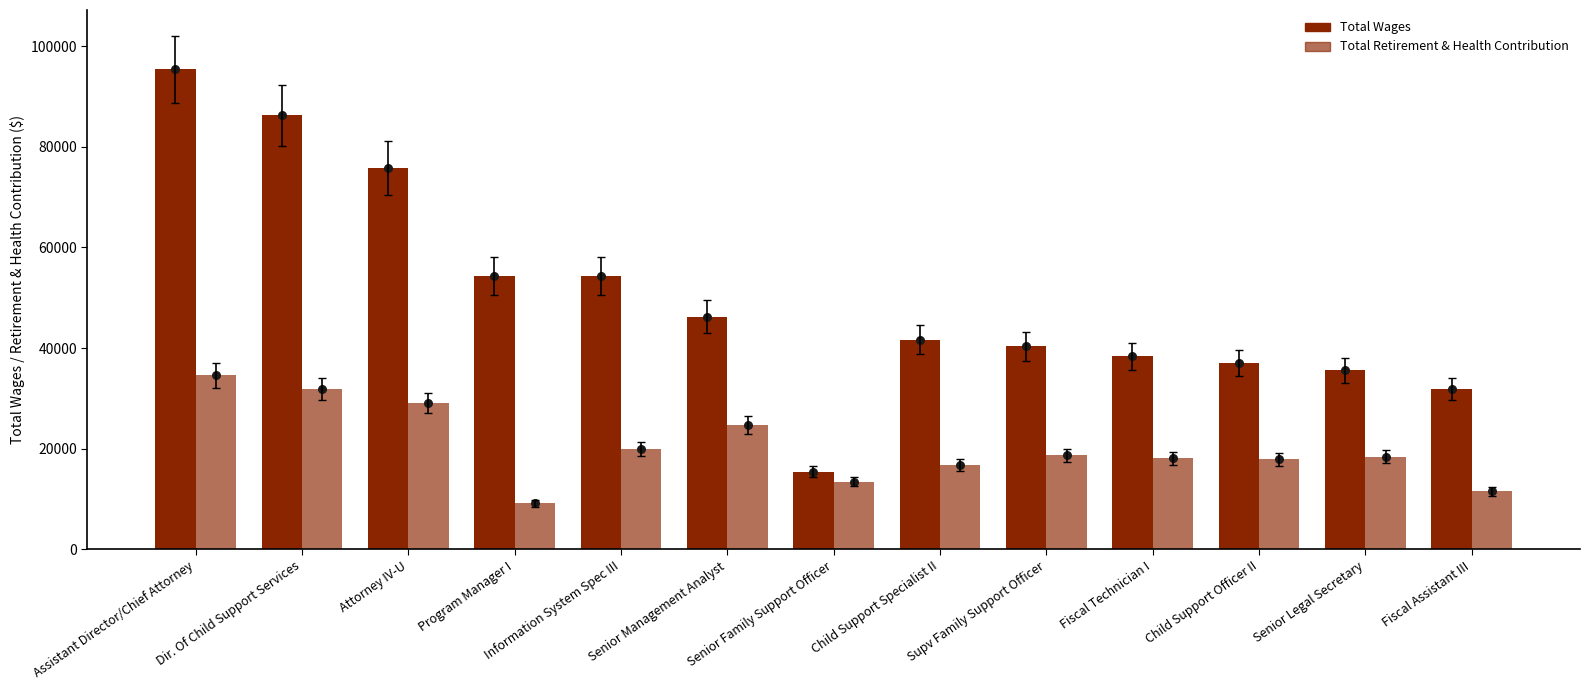

Which series has the largest Y range (max minus min)?

Total Wages